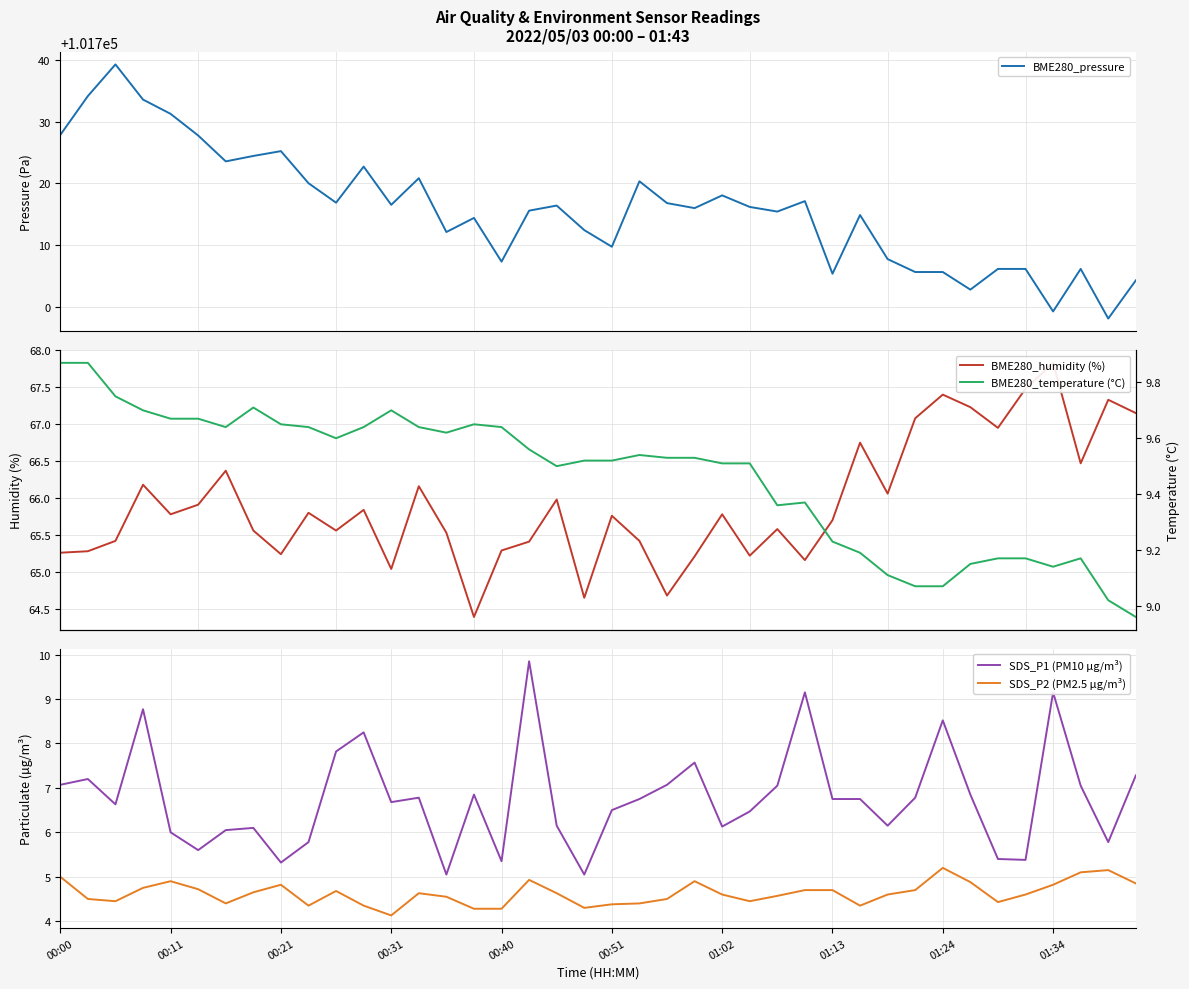

How many data points does each series have?

40